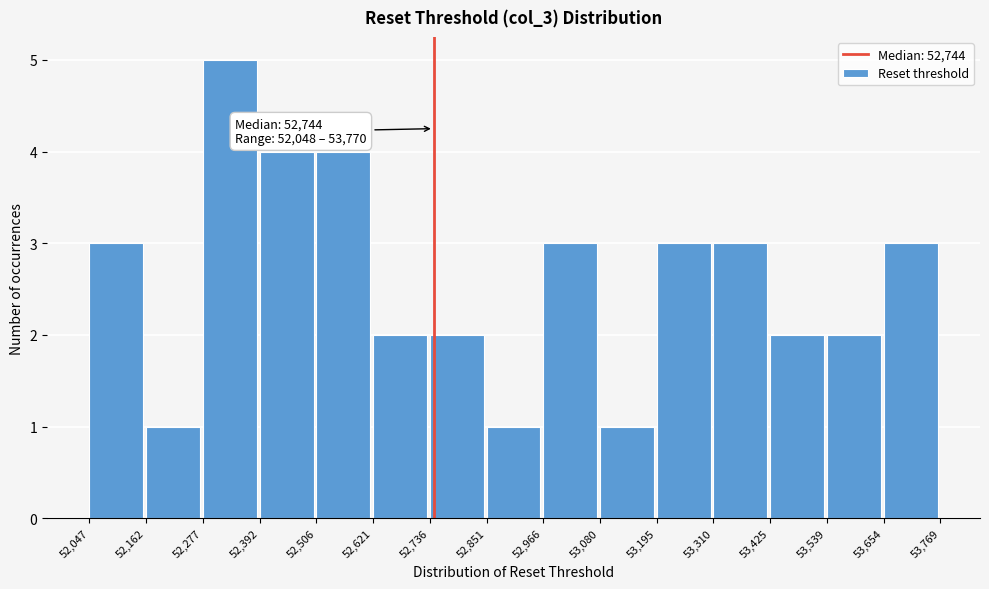

Over which range of the x-axis is the bar tallest?

52,277 to 52,392